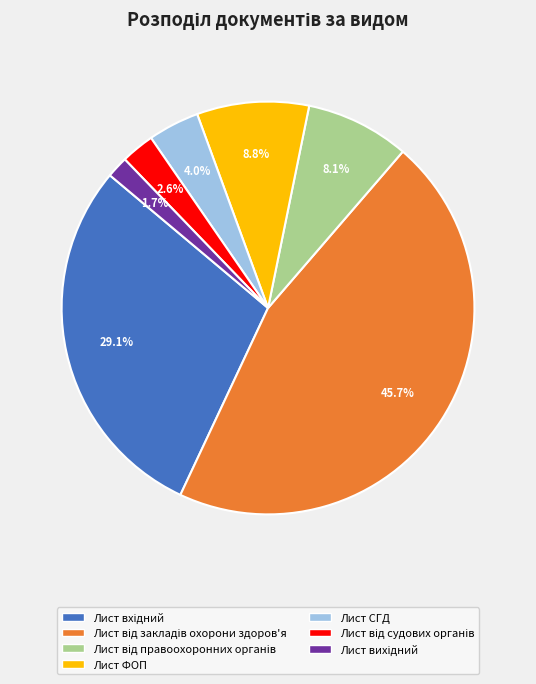

How many segments does this pie chart have?

7